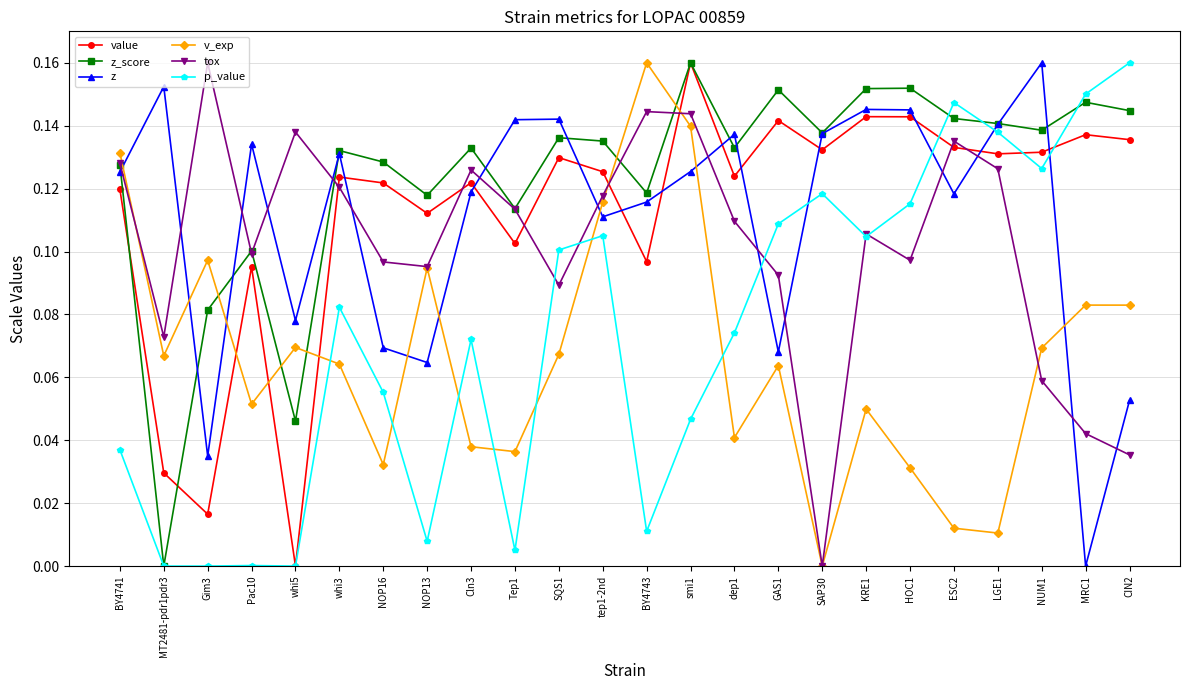

At which category does tox reach its first local peak?

Gim3